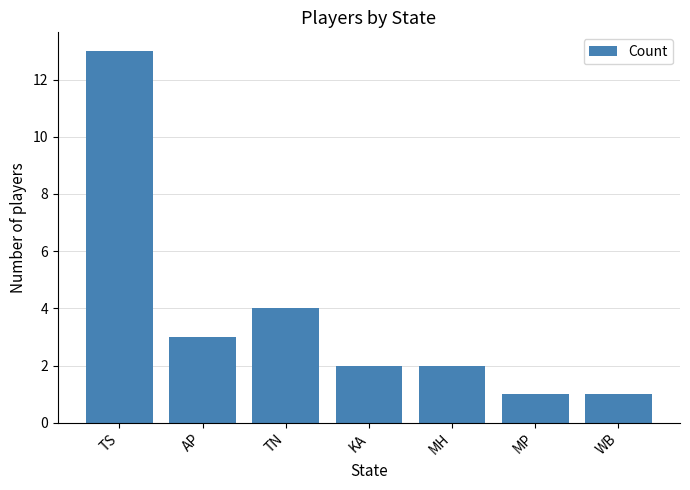

True or false: the data shows 1 at TN.

False